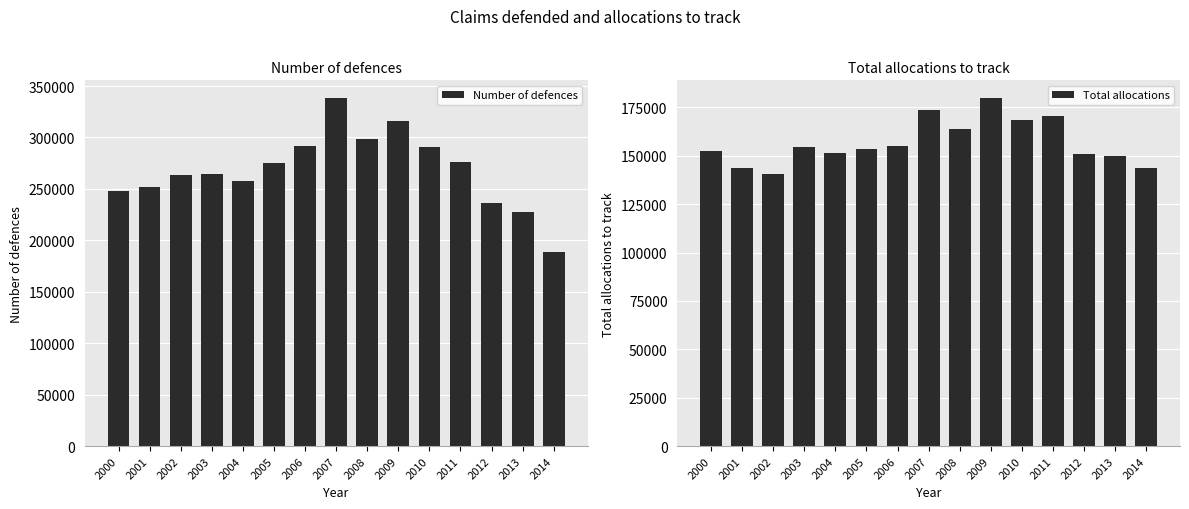

What is the total value across all series at 2001?

395662